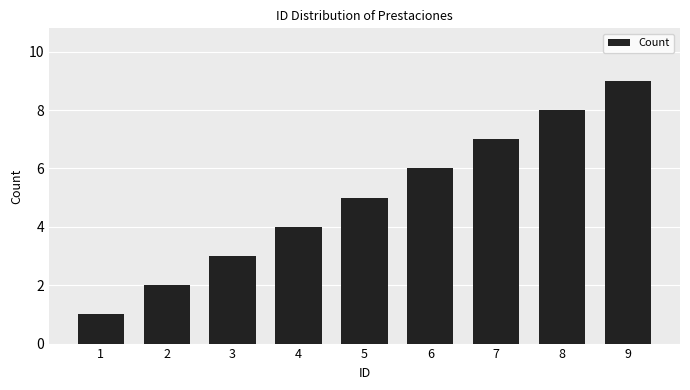

The value at 7 is 7. True or false?

True